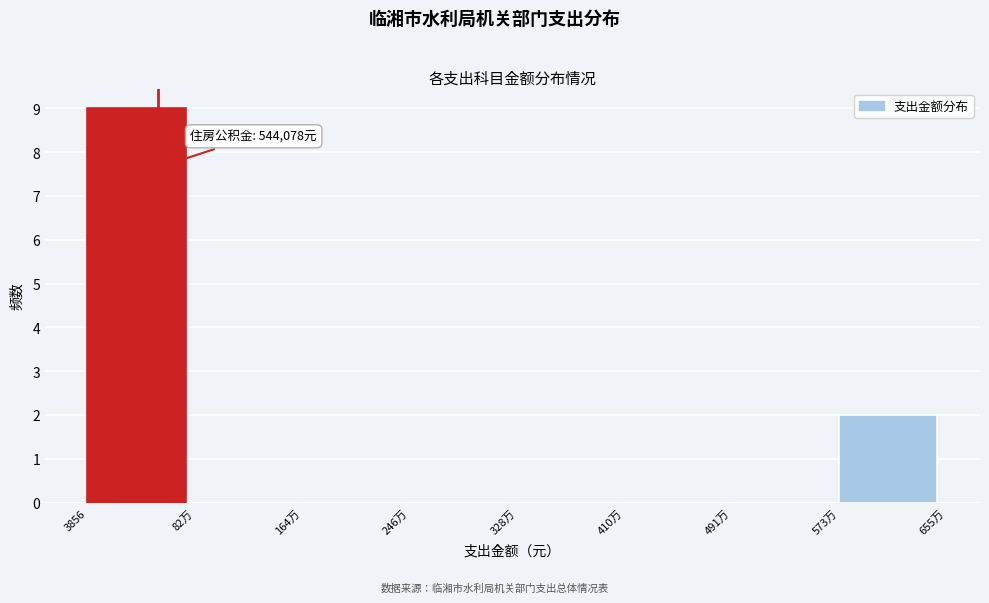

Reading left to right, transcribe all the data shown in this chart.

3856=9	82万=0	164万=0	246万=0	328万=0	410万=0	491万=0	573万=2